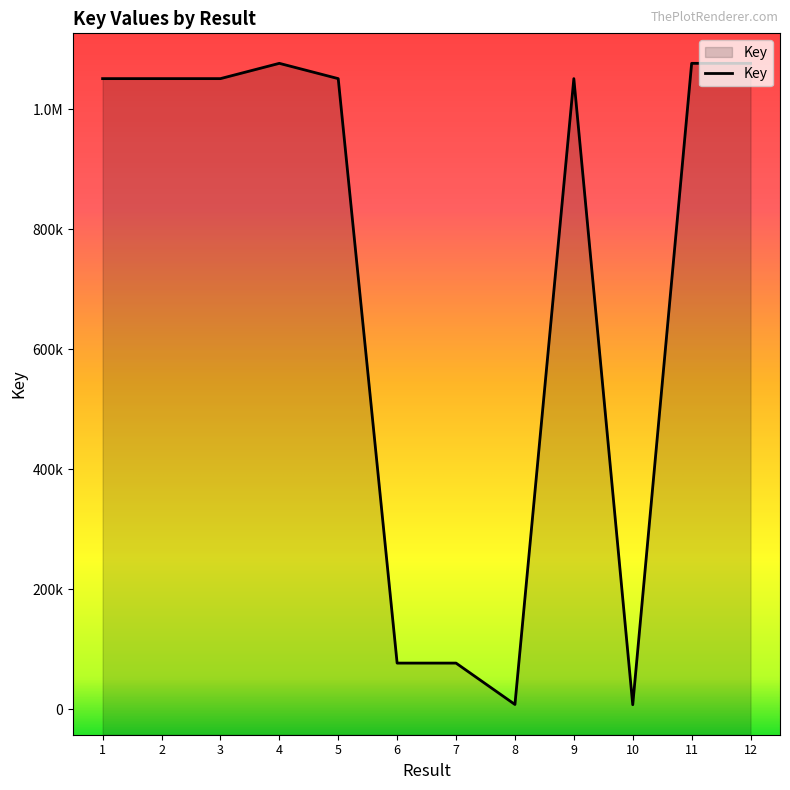

How many data points does each series have?

12